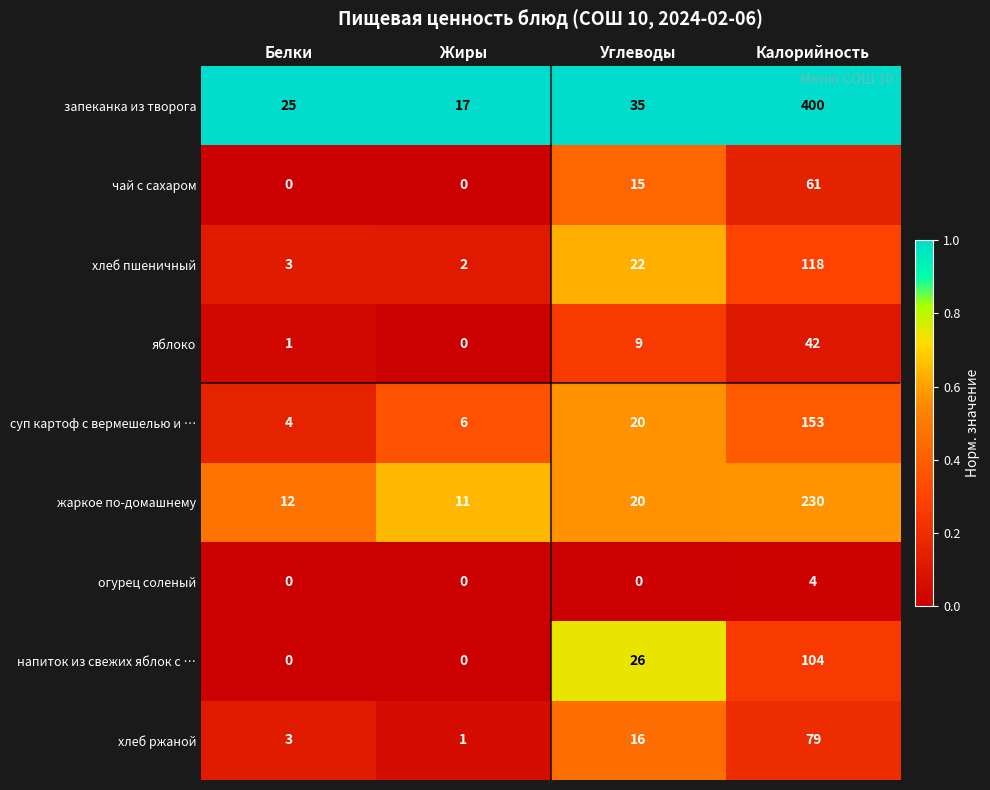

At which category is the sum across all series the highest?

Калорийность